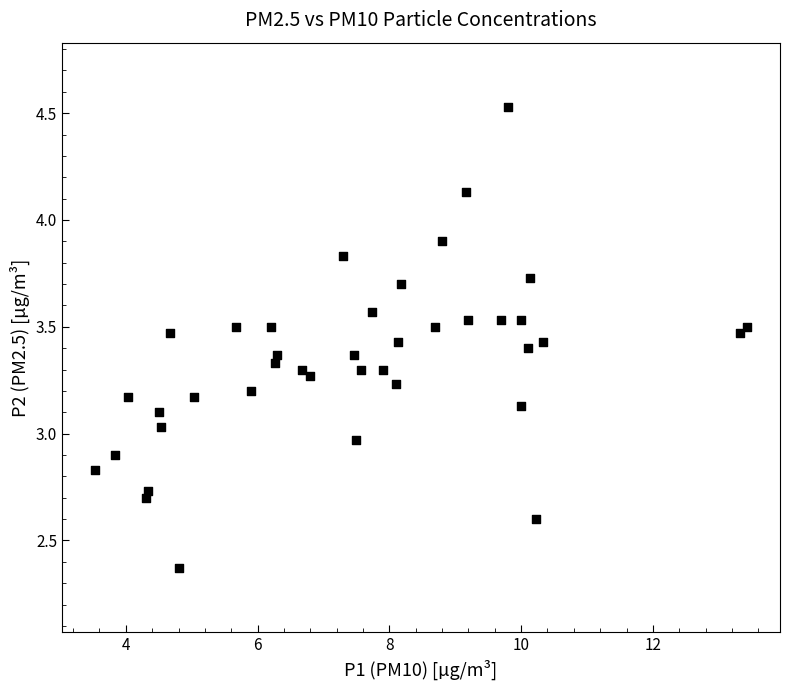

What is the range of X values (max minus min)?

9.9